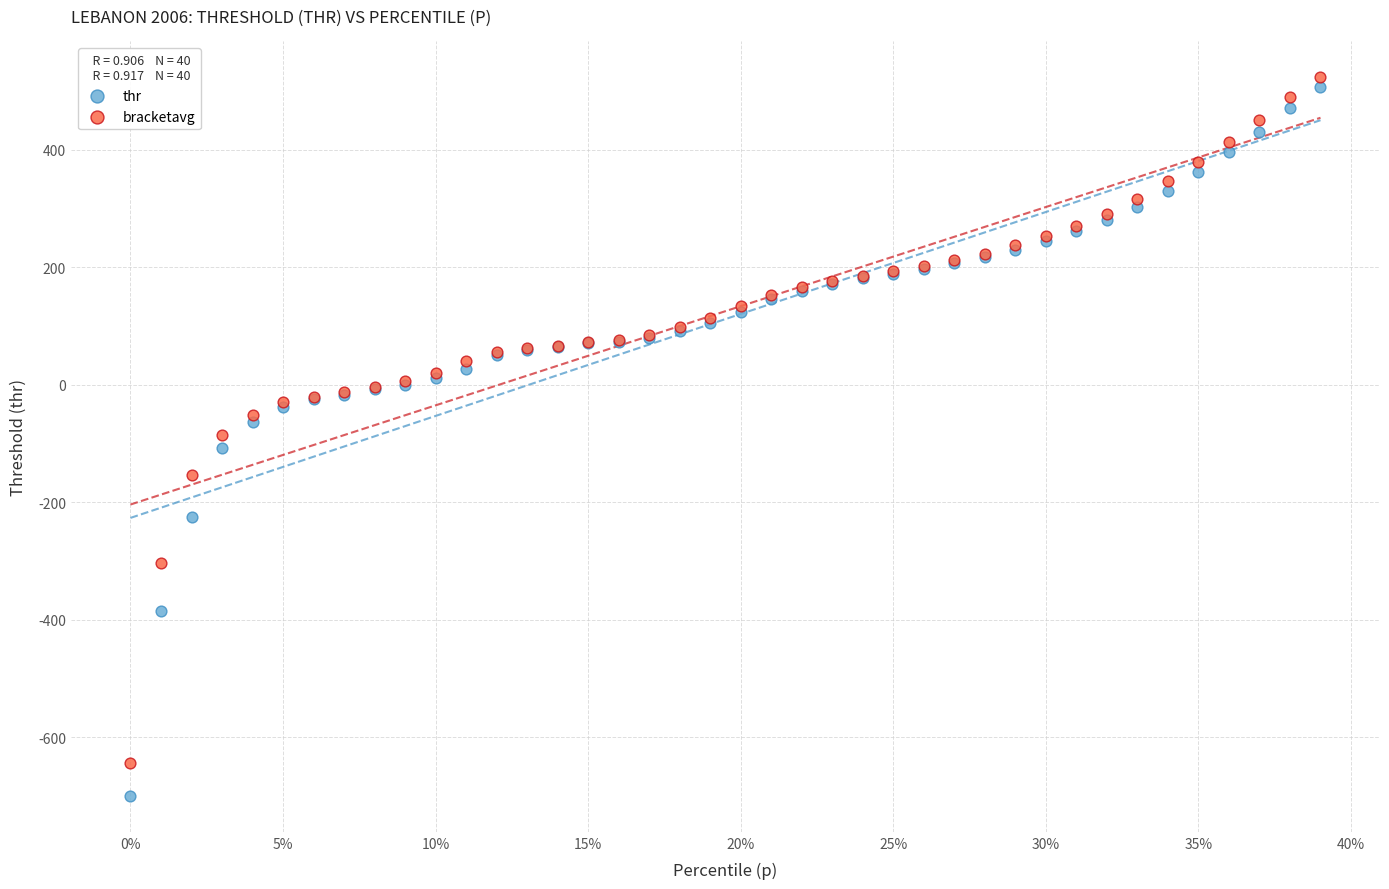

Which series reaches the minimum Y coordinate?

thr